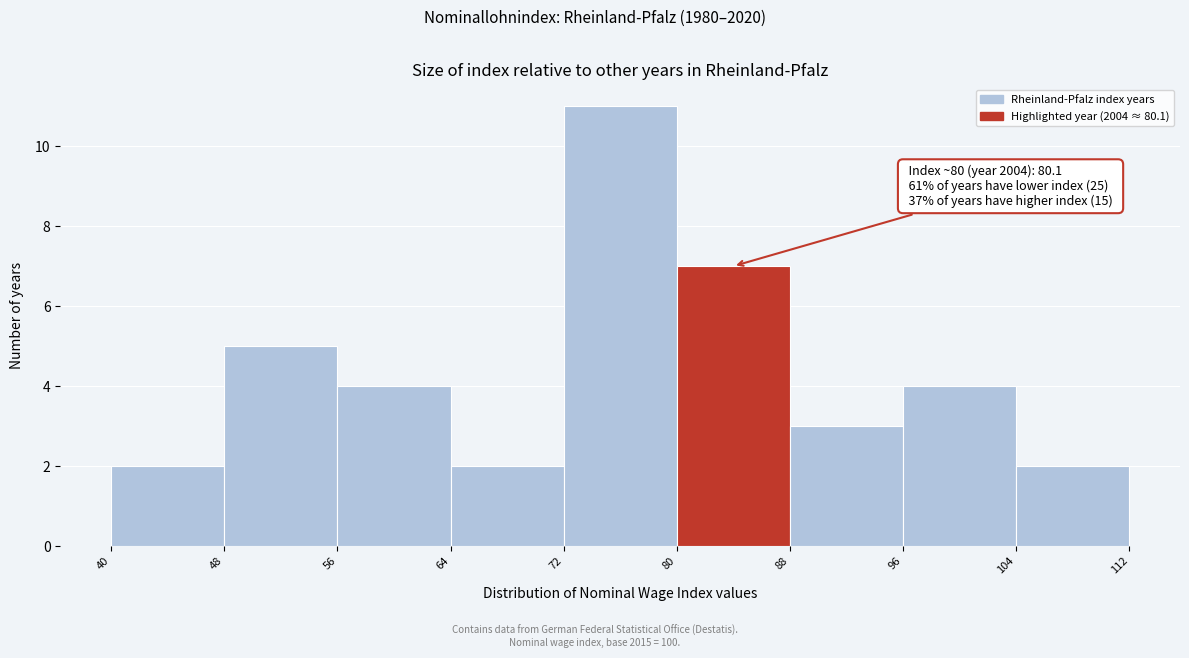

Over which range of the x-axis is the bar tallest?

72 to 80